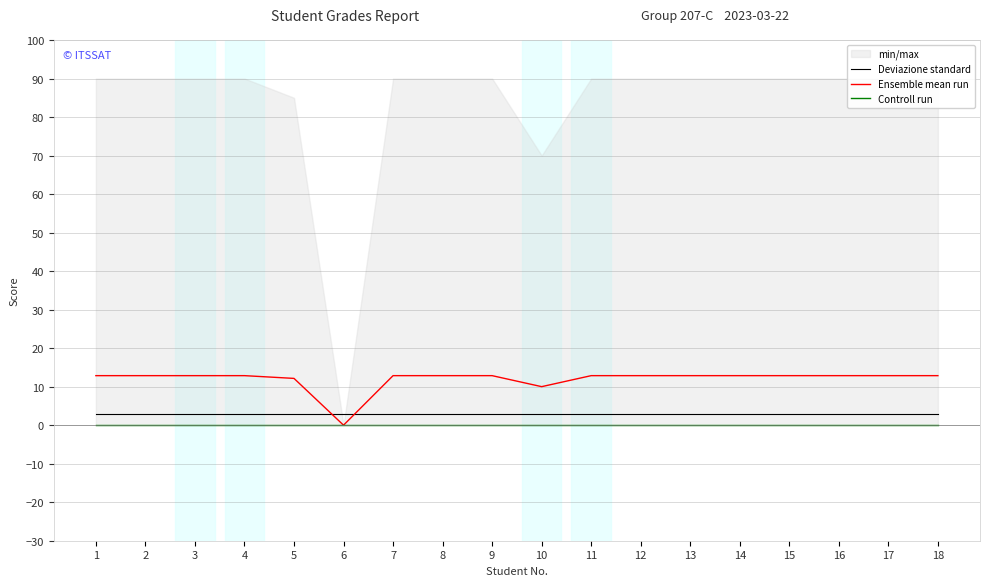

Reading left to right, transcribe all the data shown in this chart.

Deviazione standard: 3.0	3.0	3.0	3.0	3.0	3.0	3.0	3.0	3.0	3.0	3.0	3.0	3.0	3.0	3.0	3.0	3.0	3.0
Ensemble mean run: 12.9	12.9	12.9	12.9	12.1	0.0	12.9	12.9	12.9	10.0	12.9	12.9	12.9	12.9	12.9	12.9	12.9	12.9
Controll run: 0.0	0.0	0.0	0.0	0.0	0.0	0.0	0.0	0.0	0.0	0.0	0.0	0.0	0.0	0.0	0.0	0.0	0.0